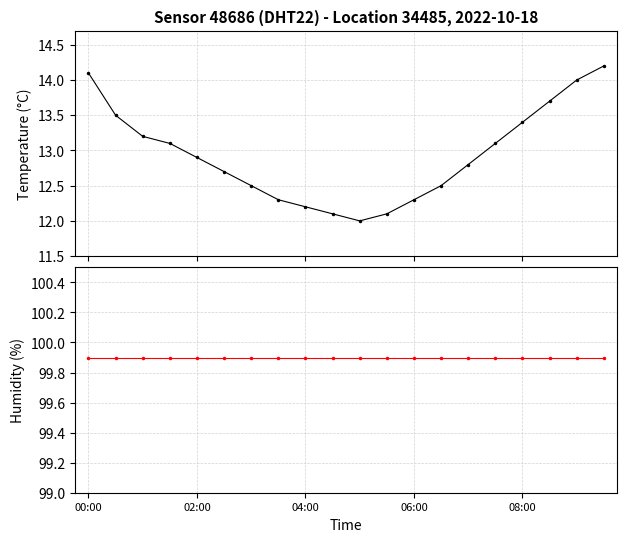

Reading right to left, what are all the values shown in this chart?

temperature: 14.2	14.0	13.7	13.4	13.1	12.8	12.5	12.3	12.1	12.0	12.1	12.2	12.3	12.5	12.7	12.9	13.1	13.2	13.5	14.1
humidity: 99.9	99.9	99.9	99.9	99.9	99.9	99.9	99.9	99.9	99.9	99.9	99.9	99.9	99.9	99.9	99.9	99.9	99.9	99.9	99.9